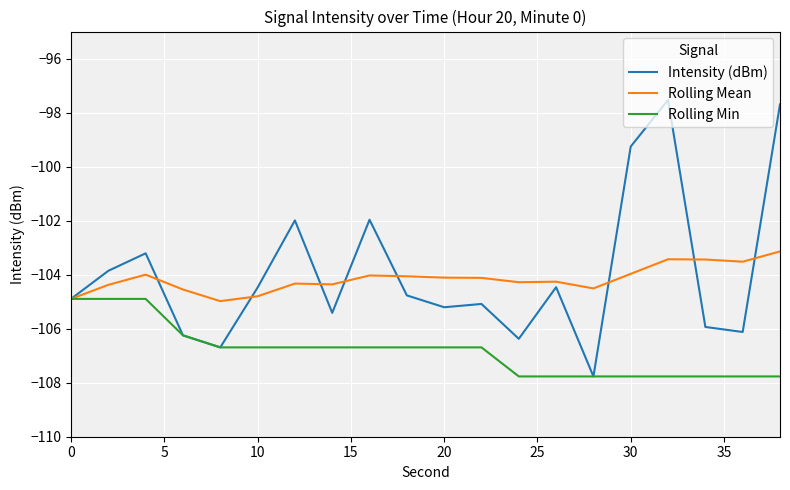

Which series has the largest range (max minus min)?

Intensity (dBm)